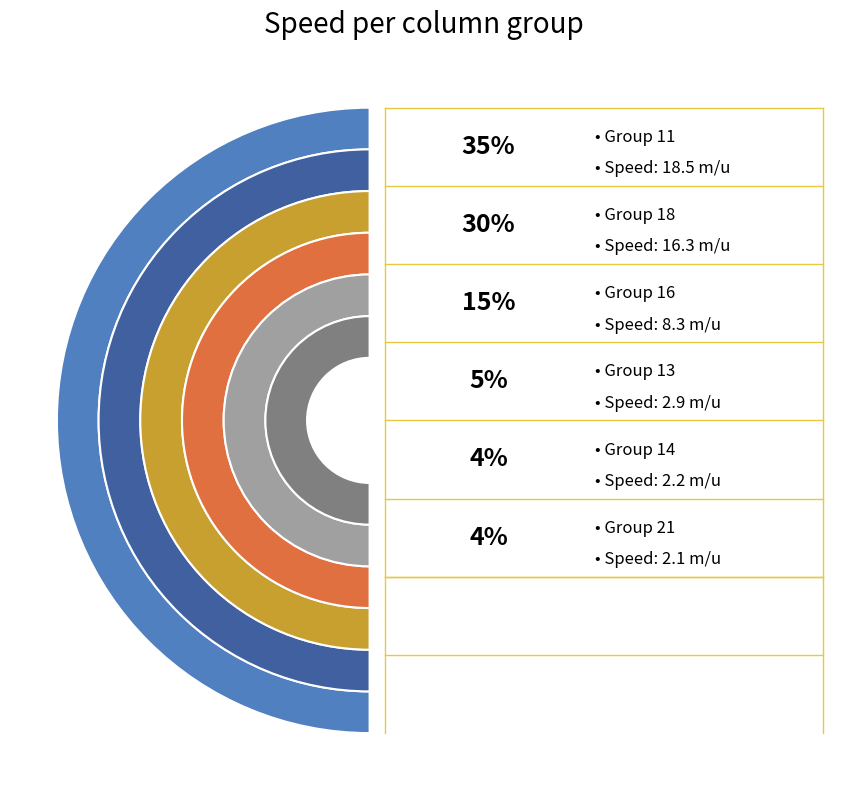

What percentage is the 21 slice, to the nearest percent?

4%